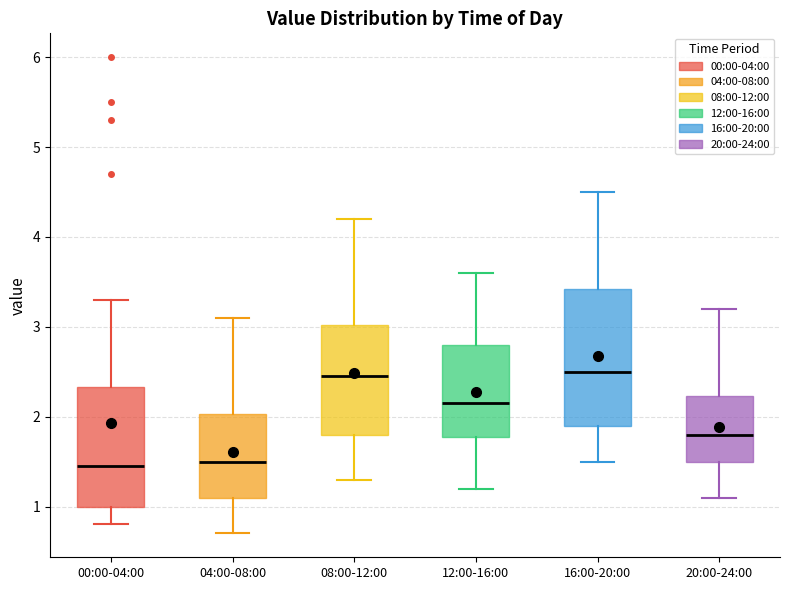

Reading left to right, transcribe this box plot: for each box, give where its median line is, the range the box spans, and where its two whiskers end, as read against the y-axis. The values are not printed on the chart, so give them approximately, as read against the axis.

00:00-04:00: median 1.5, box 1.0 to 2.3, whiskers 0.8 to 3.3
04:00-08:00: median 1.5, box 1.1 to 2.0, whiskers 0.7 to 3.1
08:00-12:00: median 2.5, box 1.8 to 3.0, whiskers 1.3 to 4.2
12:00-16:00: median 2.2, box 1.8 to 2.8, whiskers 1.2 to 3.6
16:00-20:00: median 2.5, box 1.9 to 3.4, whiskers 1.5 to 4.5
20:00-24:00: median 1.8, box 1.5 to 2.2, whiskers 1.1 to 3.2